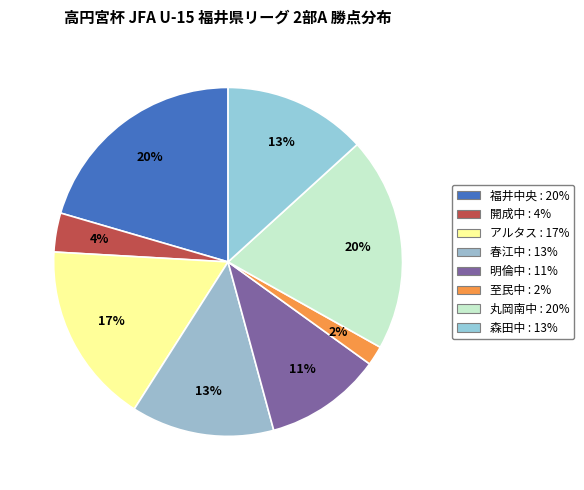

Does 春江中 account for over 50% of the chart?

No